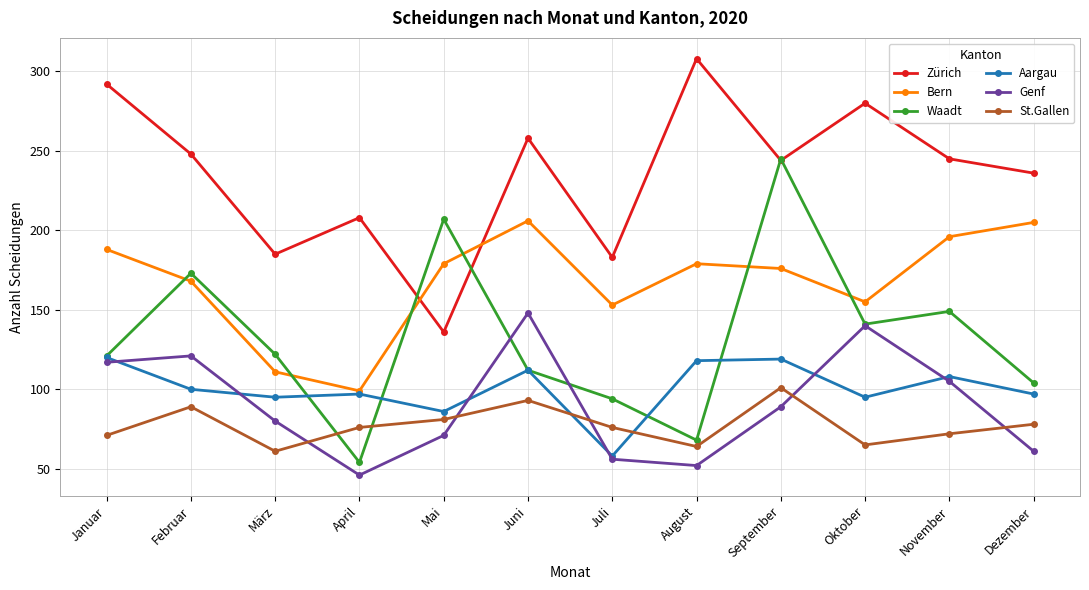

True or false: Zürich has a value of 183 at Juli.

True